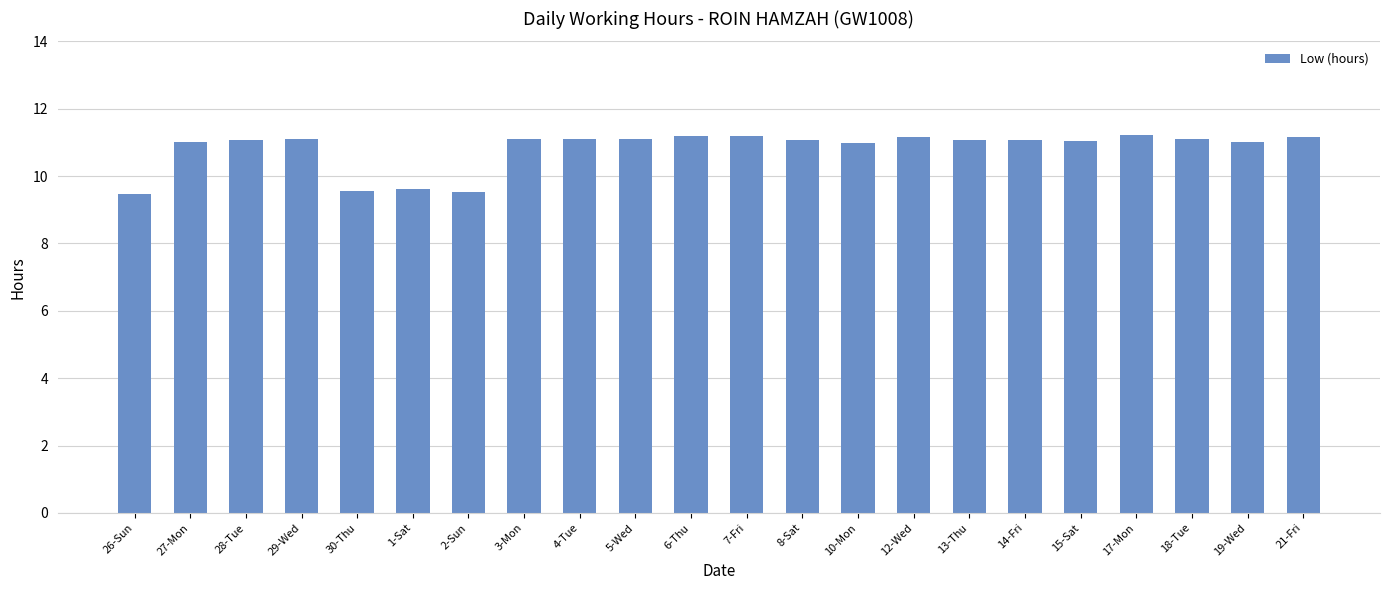

Which has a higher value, 28-Tue or 17-Mon?

17-Mon